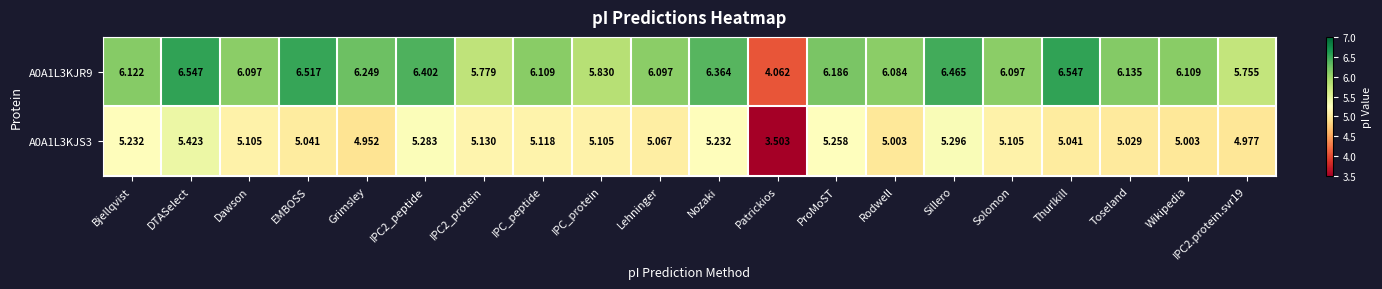

How many distinct data groups are displayed?

2